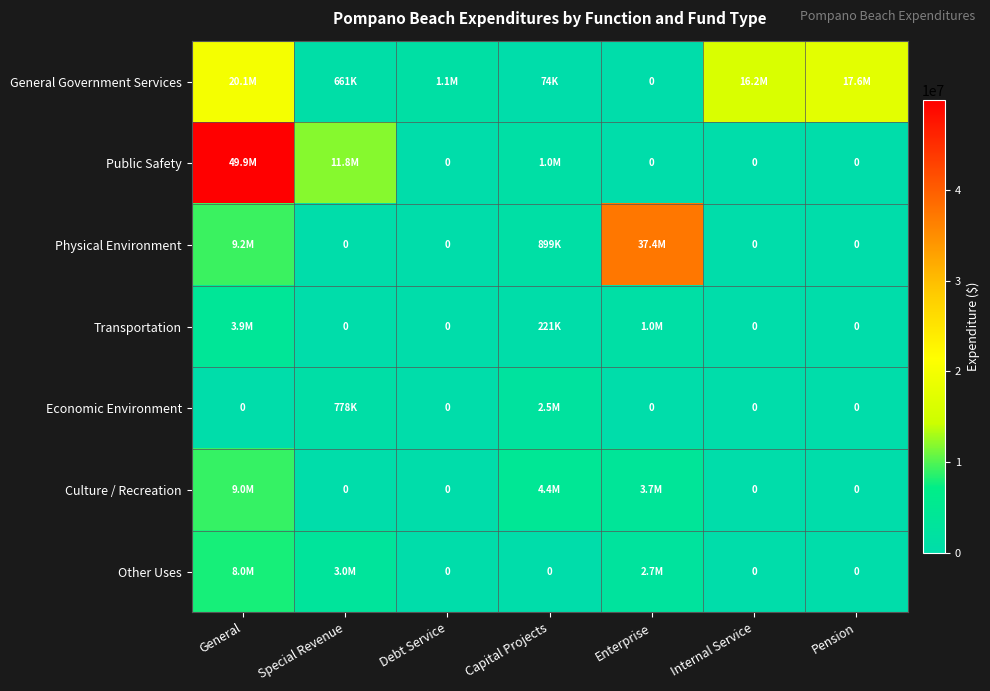

The value of General Government Services at Enterprise is 0. True or false?

True